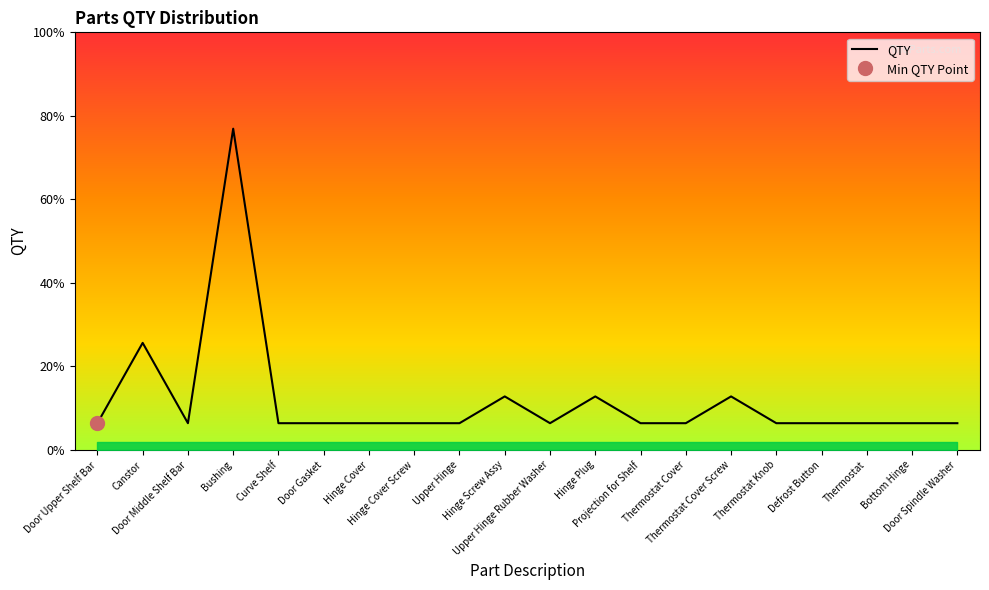

What is the ratio of the value at Defrost Button to the value at Hinge Plug?

0.5